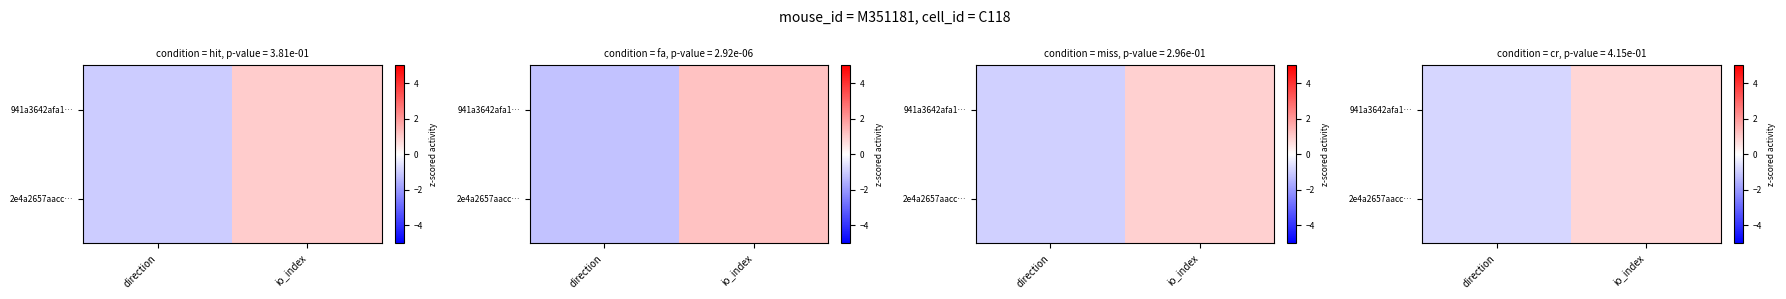

Where is 2e4a2657aacc… nearest to the value 0?

direction